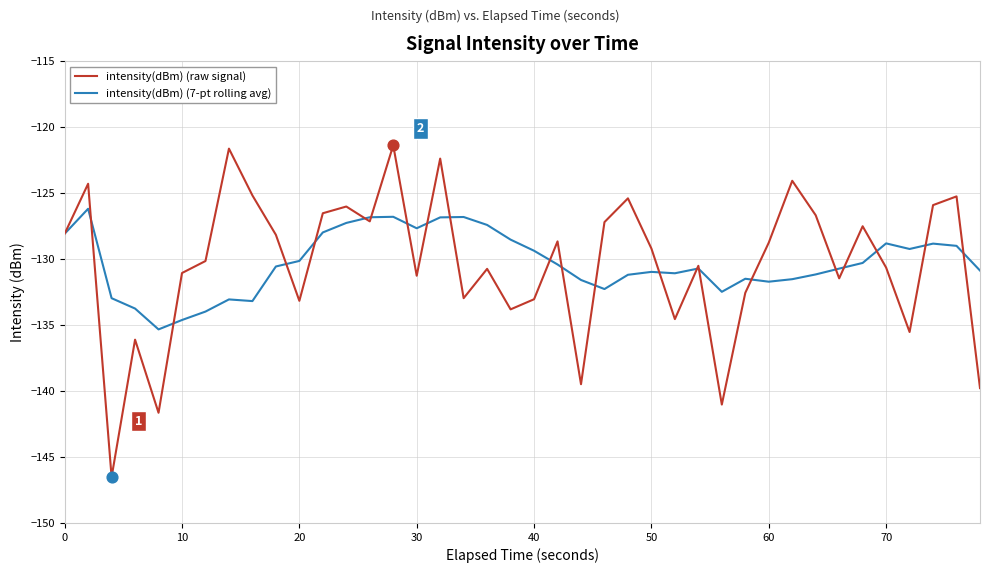

Which series has the largest range (max minus min)?

intensity(dBm) (raw signal)